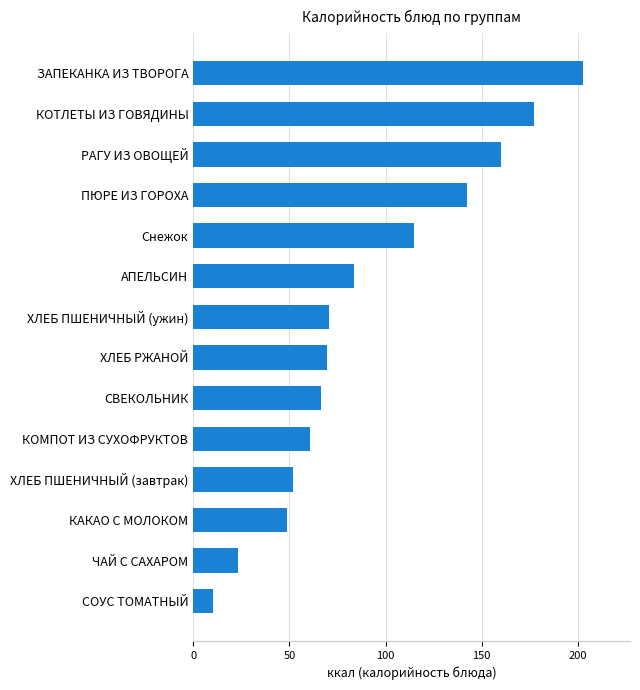

Where is the data nearest to the value 106?

Снежок